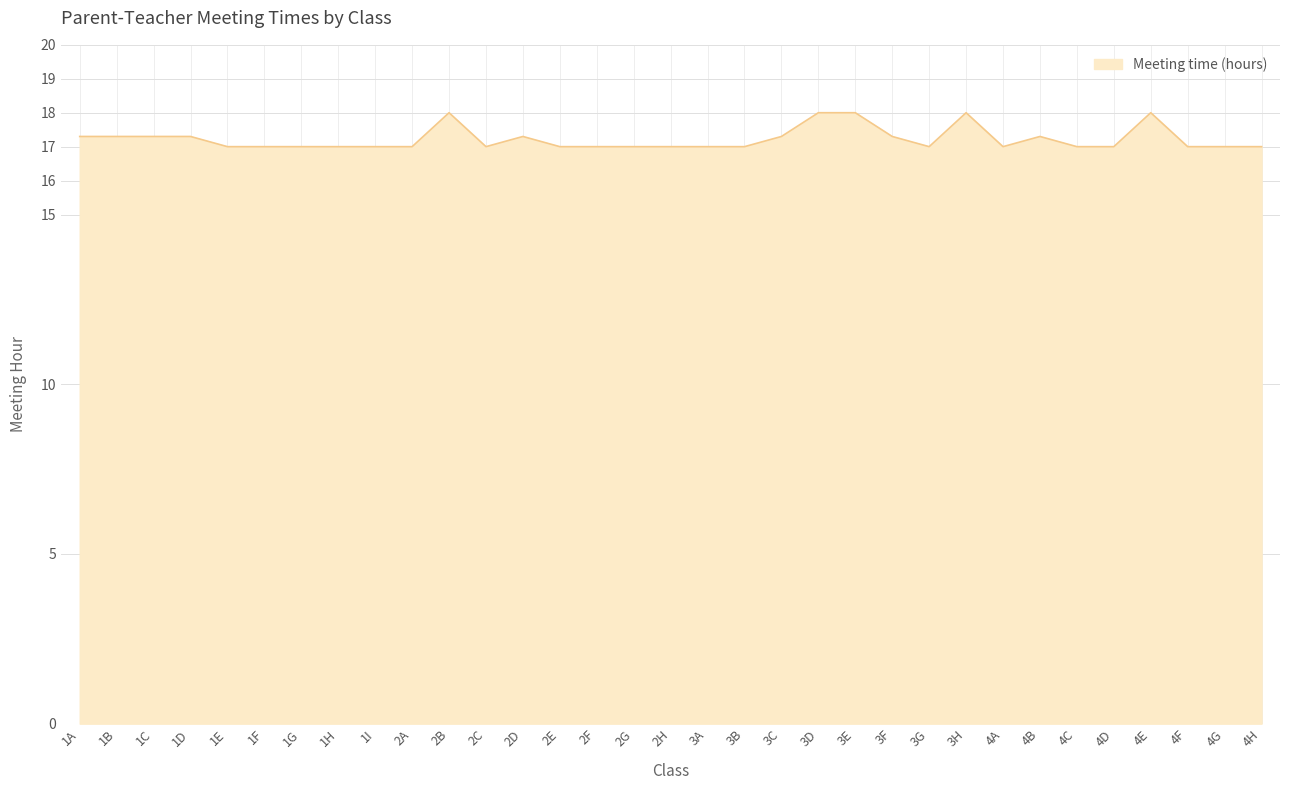

What is the sum of all values?

568.4